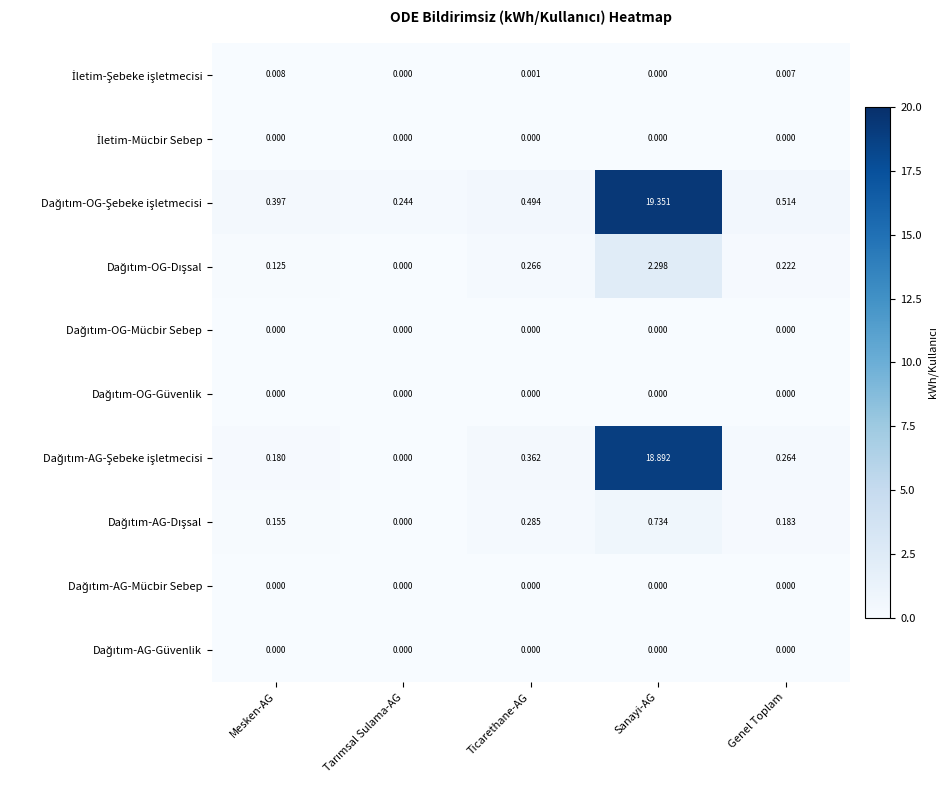

At which category is the sum across all series the highest?

Sanayi-AG